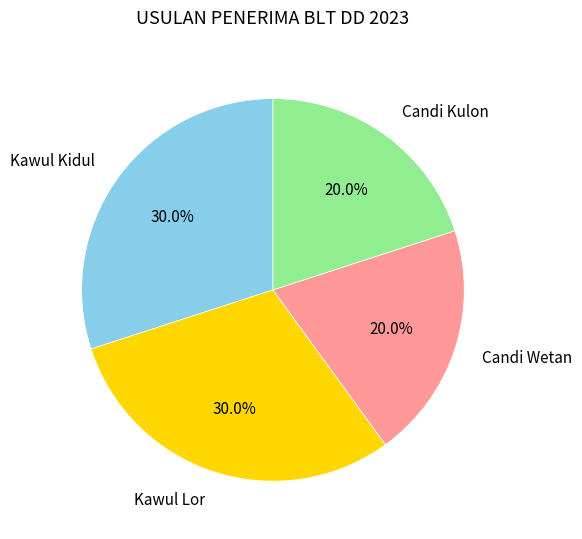

How many segments does this pie chart have?

4